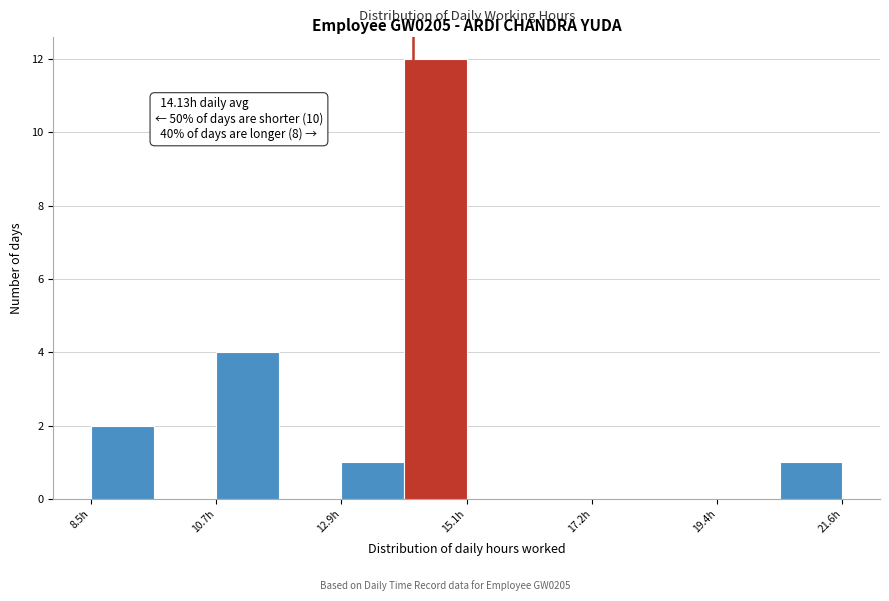

Read against the x-axis, roughly where is the centre of the tallest bar?

14.5